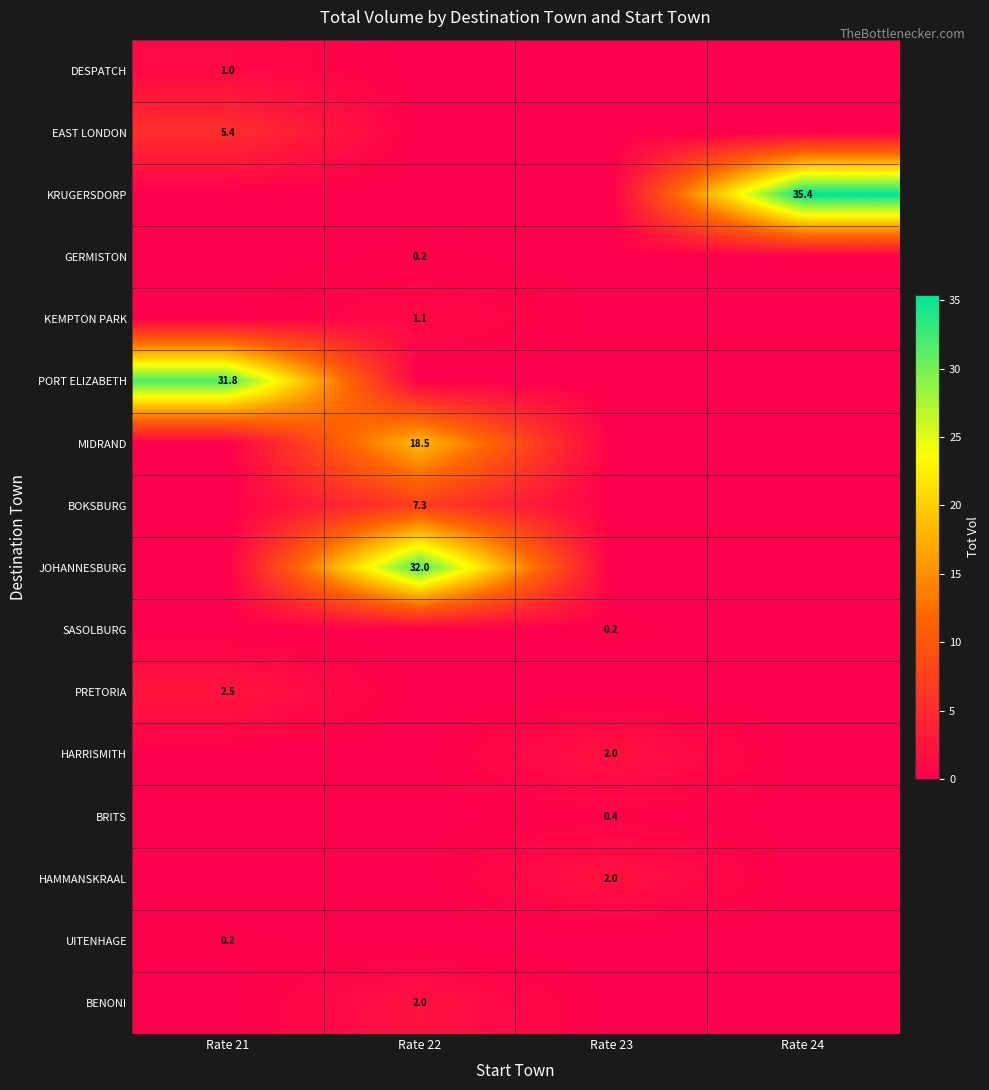

The JOHANNESBURG series shows 32.0 at Rate 22. True or false?

True